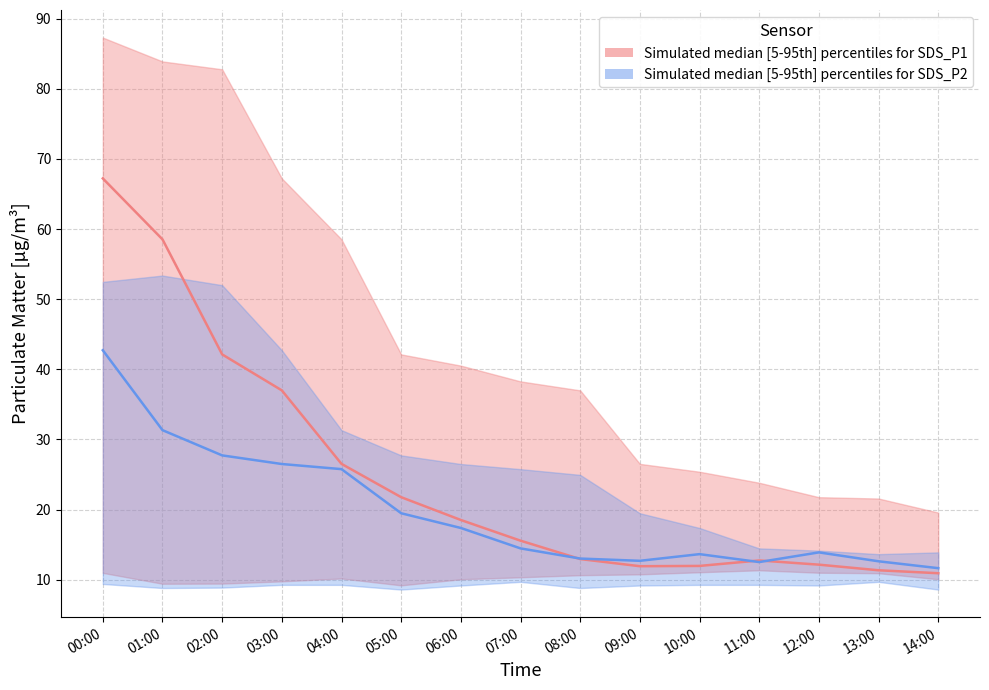

Is this an area chart (filled region under the line)?

No